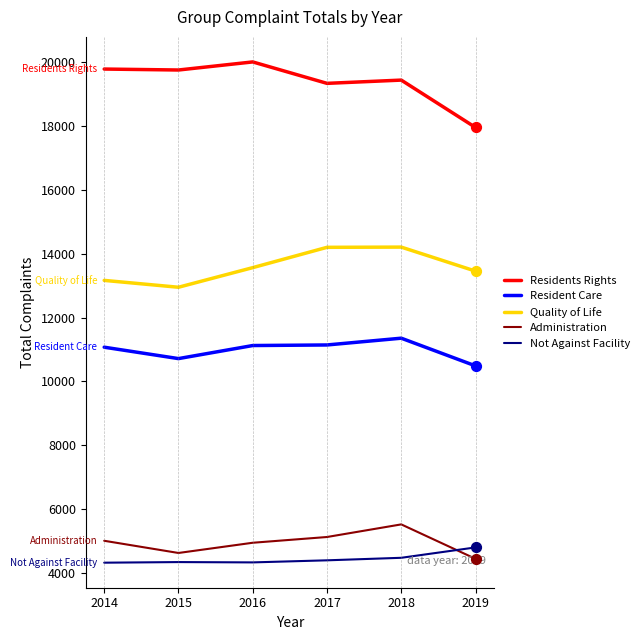

What is the spread (max minus min) of values at 2016?

15670